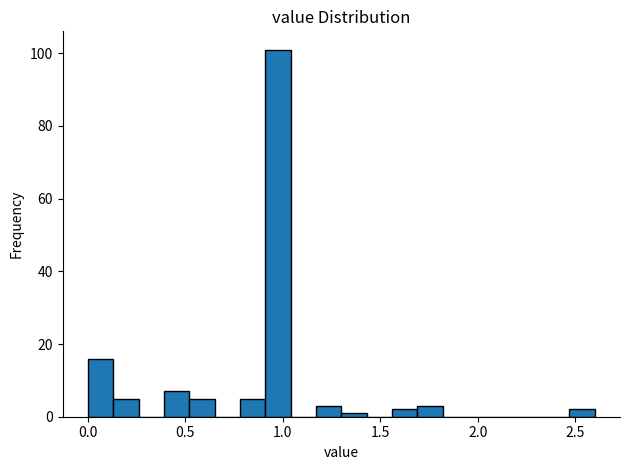

Read against the x-axis, roughly where is the centre of the tallest bar?

1.00